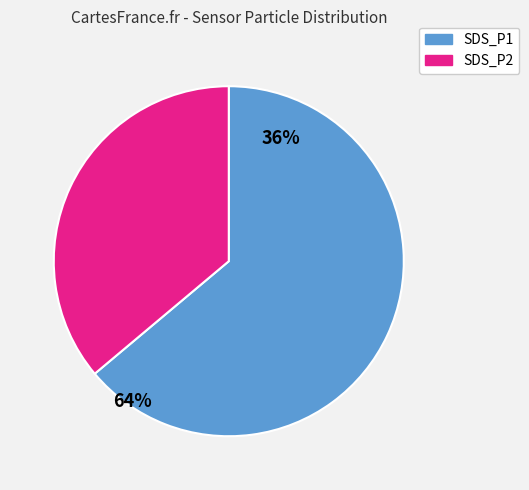

How many slices are in this pie chart?

2